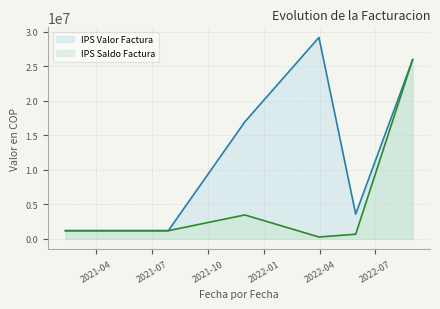

True or false: IPS Saldo Factura and IPS Valor Factura cross at least once.

False